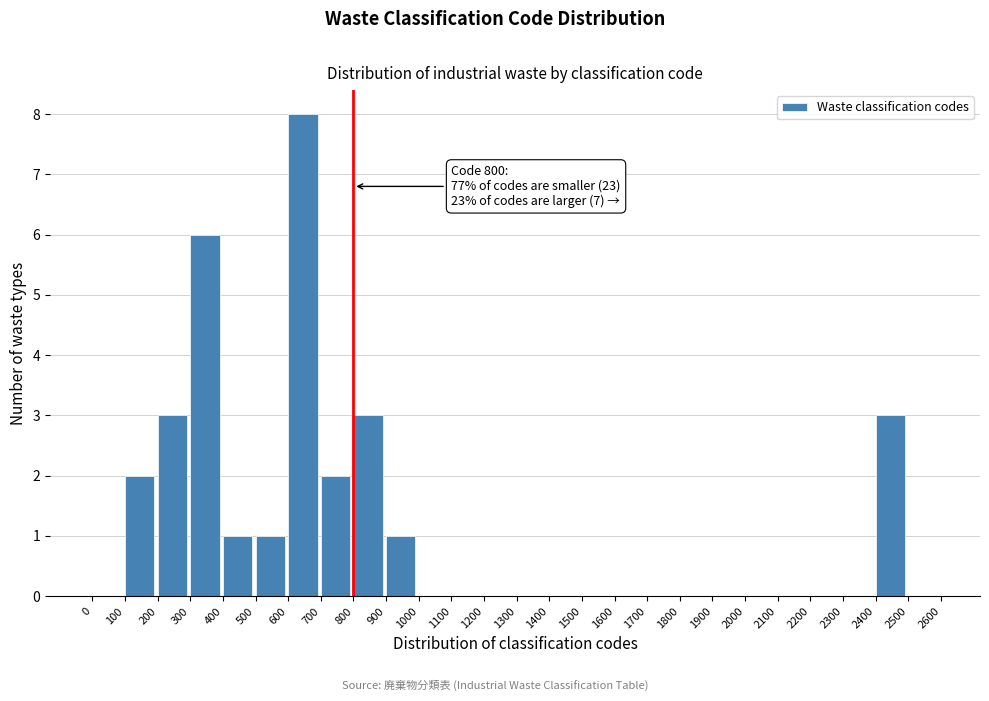

Over which range of the x-axis is the bar tallest?

600 to 700